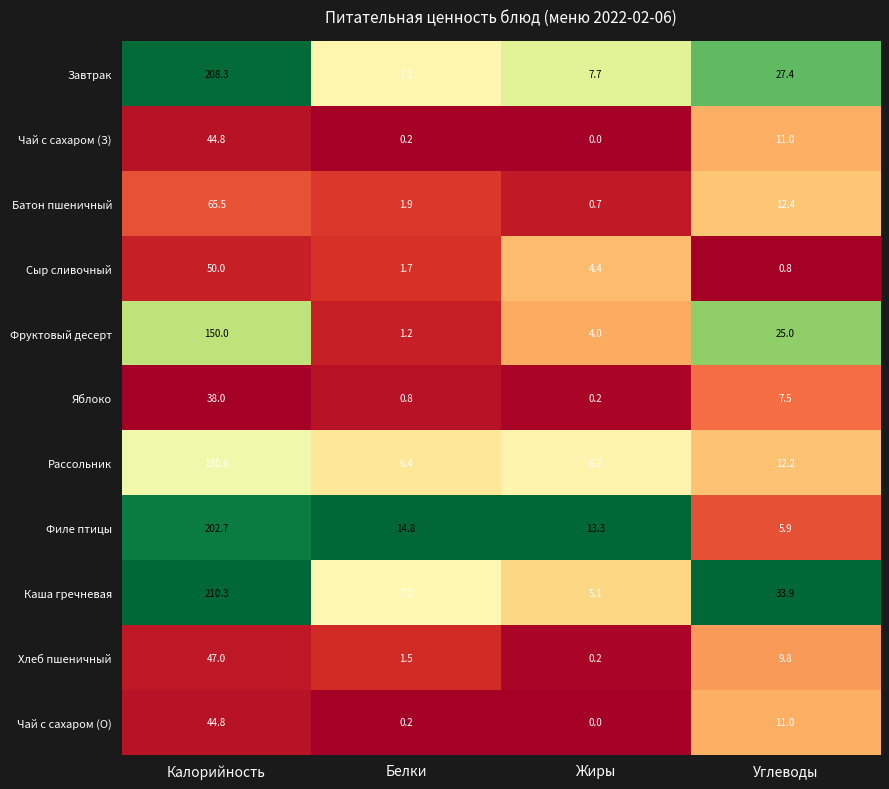

The value of Фруктовый десерт at Калорийность is 150.0. True or false?

True